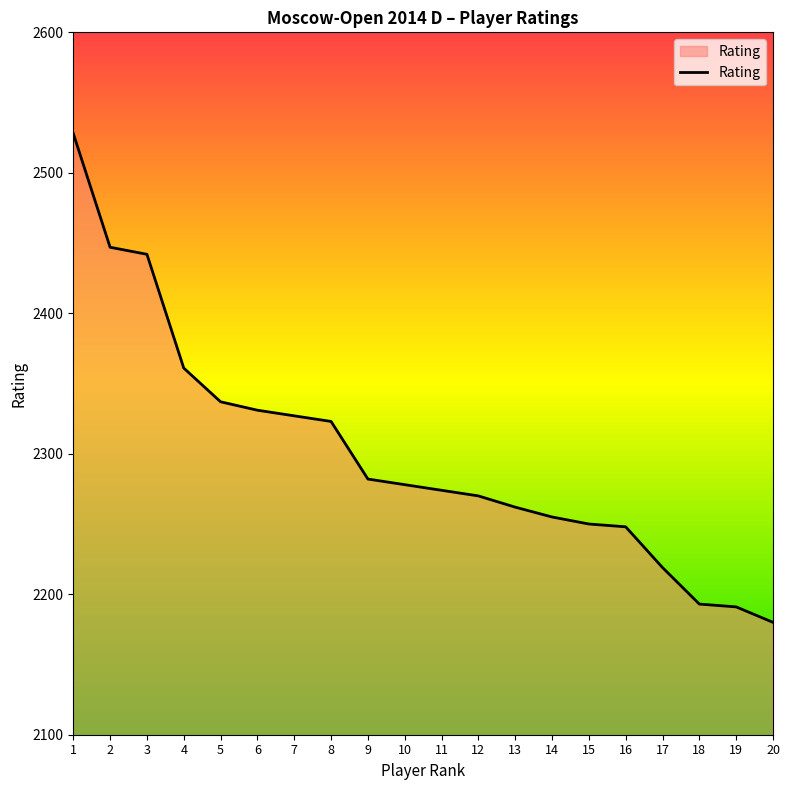

Reading left to right, transcribe all the data shown in this chart.

1=2528	2=2447	3=2442	4=2361	5=2337	6=2331	7=2327	8=2323	9=2282	10=2278	11=2274	12=2270	13=2262	14=2255	15=2250	16=2248	17=2219	18=2193	19=2191	20=2180